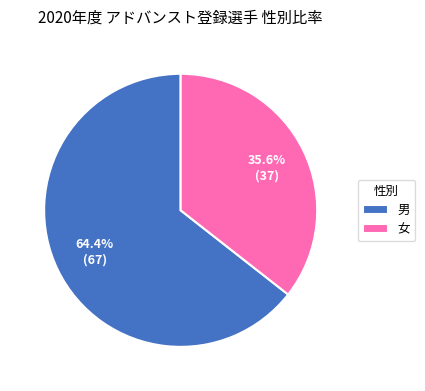

To the nearest percent, what is the average slice percentage?

50%